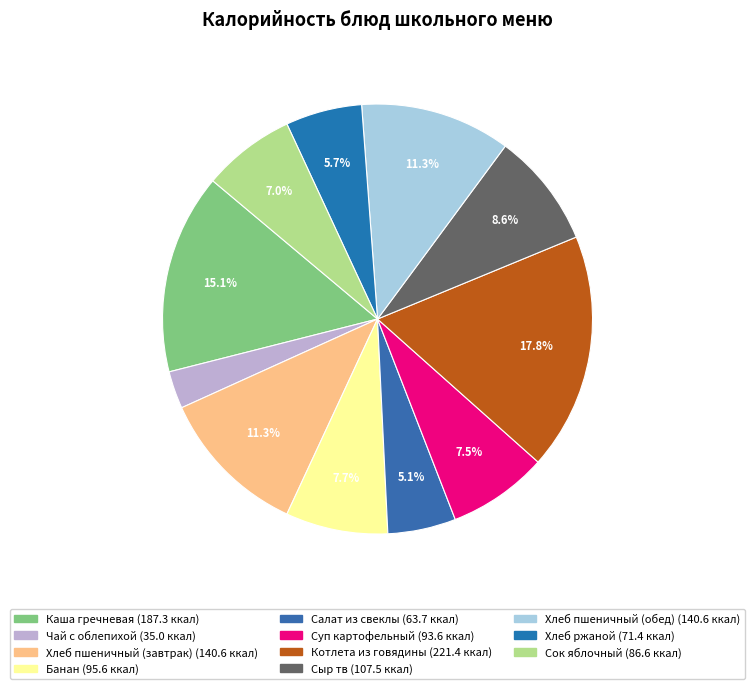

Is there a majority slice in this chart?

No